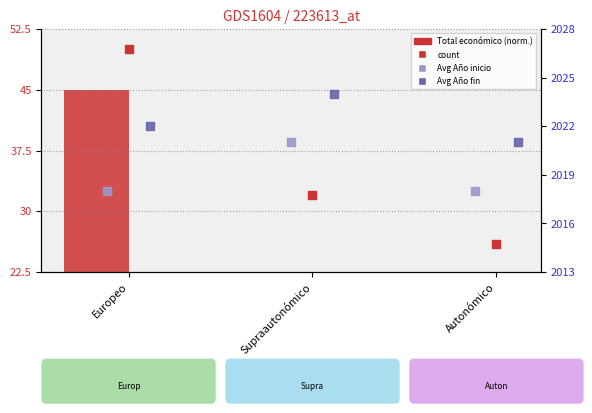

Which series reaches the maximum Y coordinate?

Avg Año fin